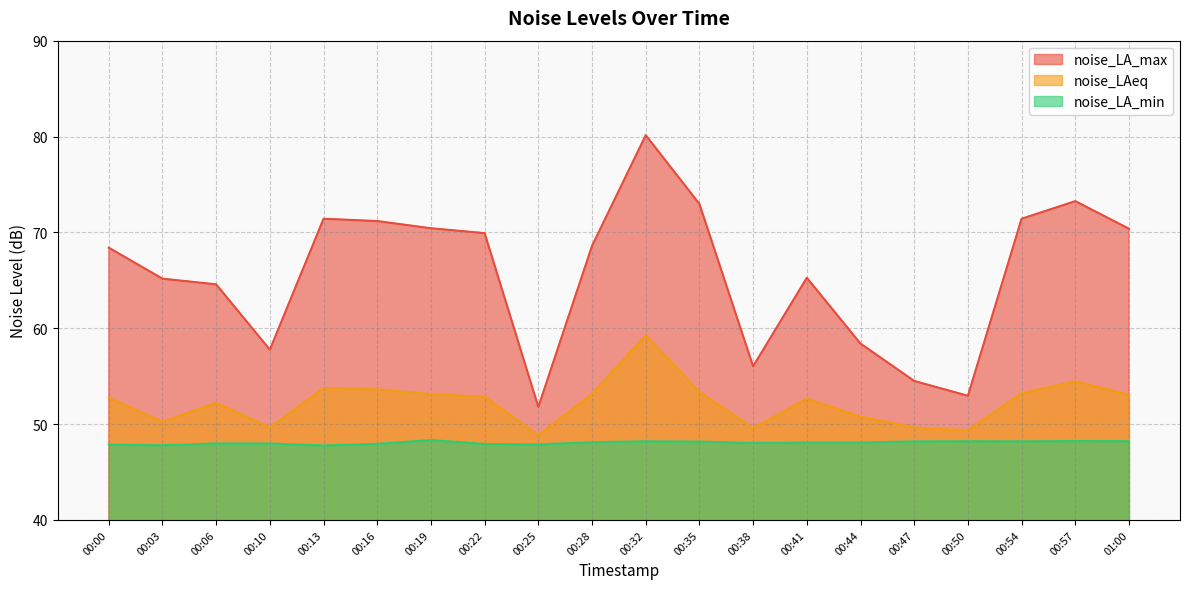

True or false: noise_LAeq and noise_LA_min intersect in this chart.

False